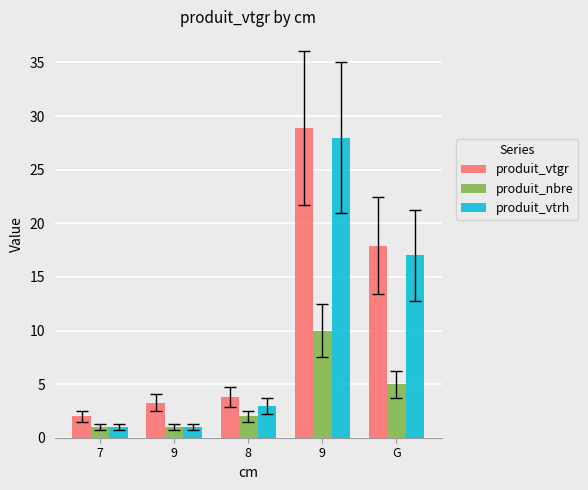

How many values in the produit_vtrh series are below 3?

2